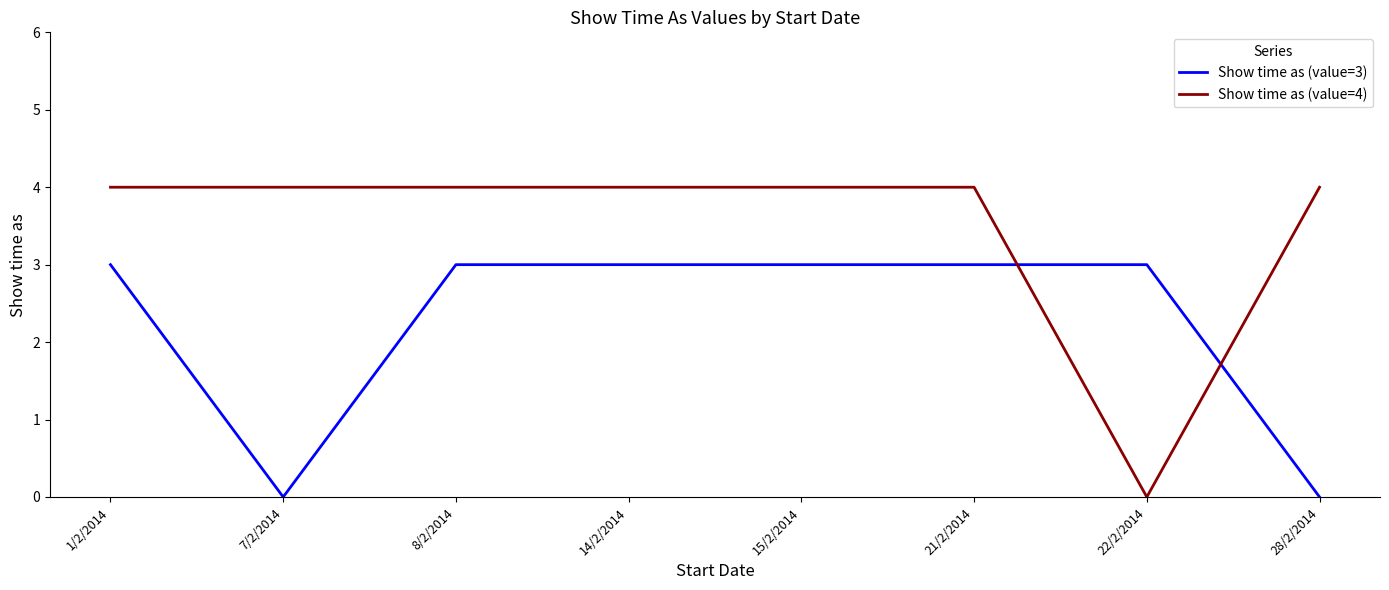

Which series has the widest spread of values?

Show time as (value=4)